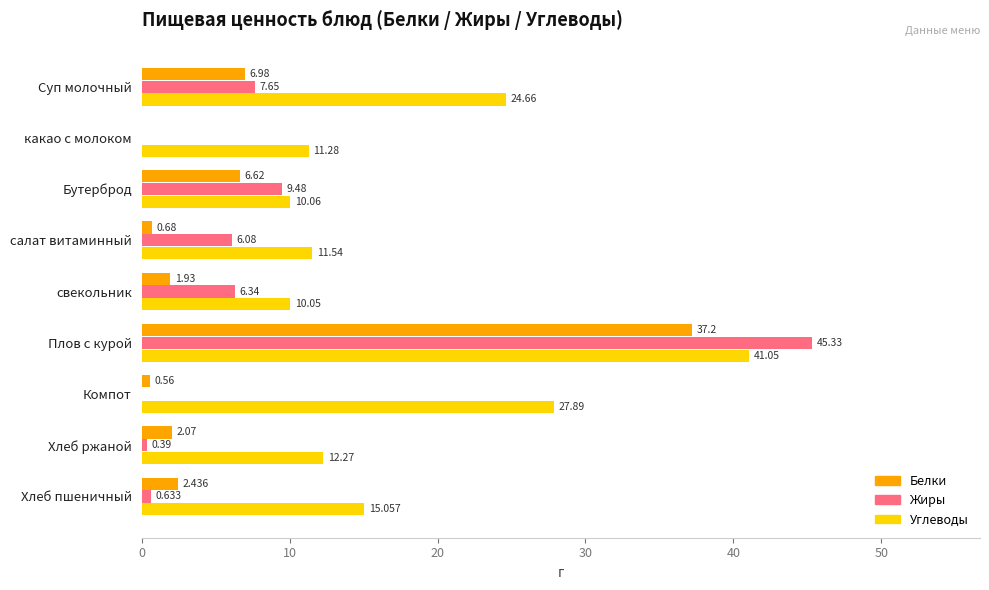

Is the value of Жиры at Хлеб пшеничный greater than the value of Белки at Хлеб пшеничный?

No